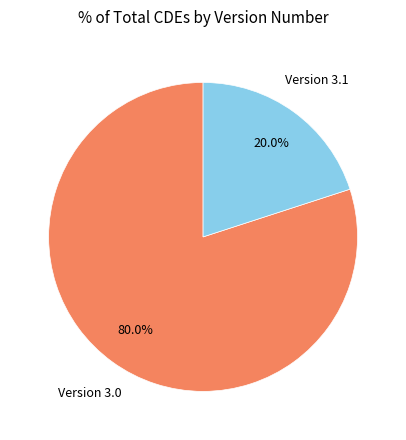

Is there any slice that represents more than half of the pie?

Yes